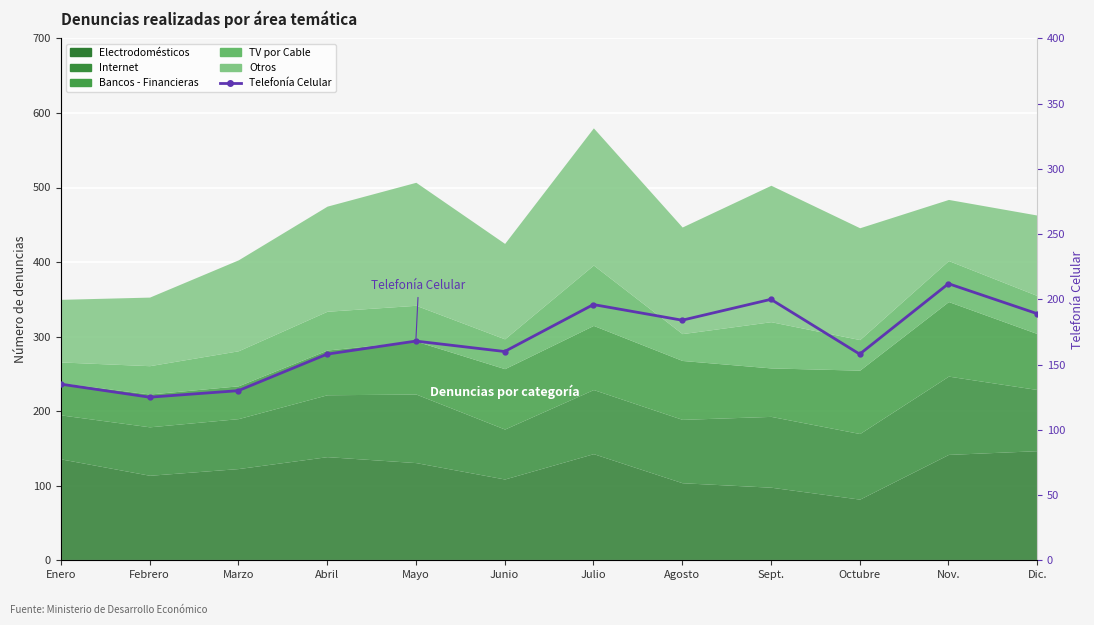

What is the change in value from Enero to Octubre?

+23